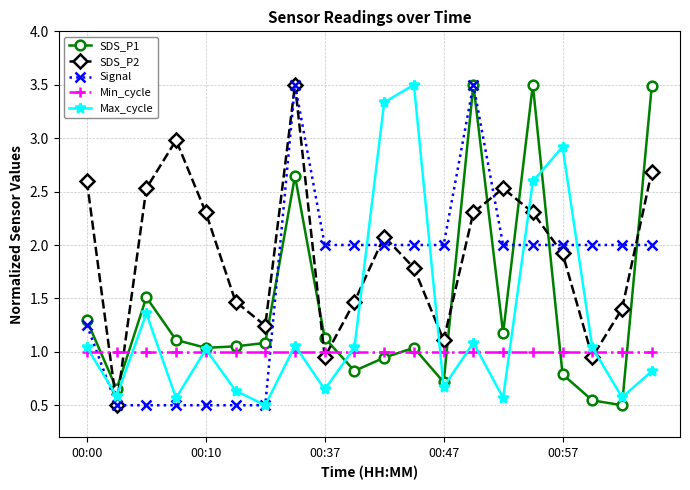

At how many categories does at least one series exceed 0?

20